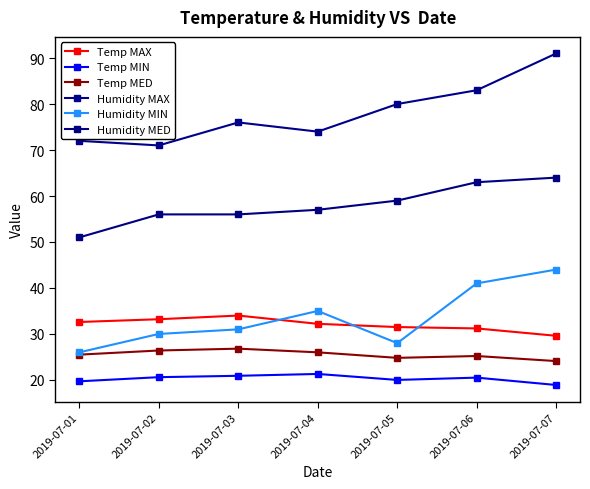

What are all the series names shown in the legend?

Temp MAX, Temp MIN, Temp MED, Humidity MAX, Humidity MIN, Humidity MED